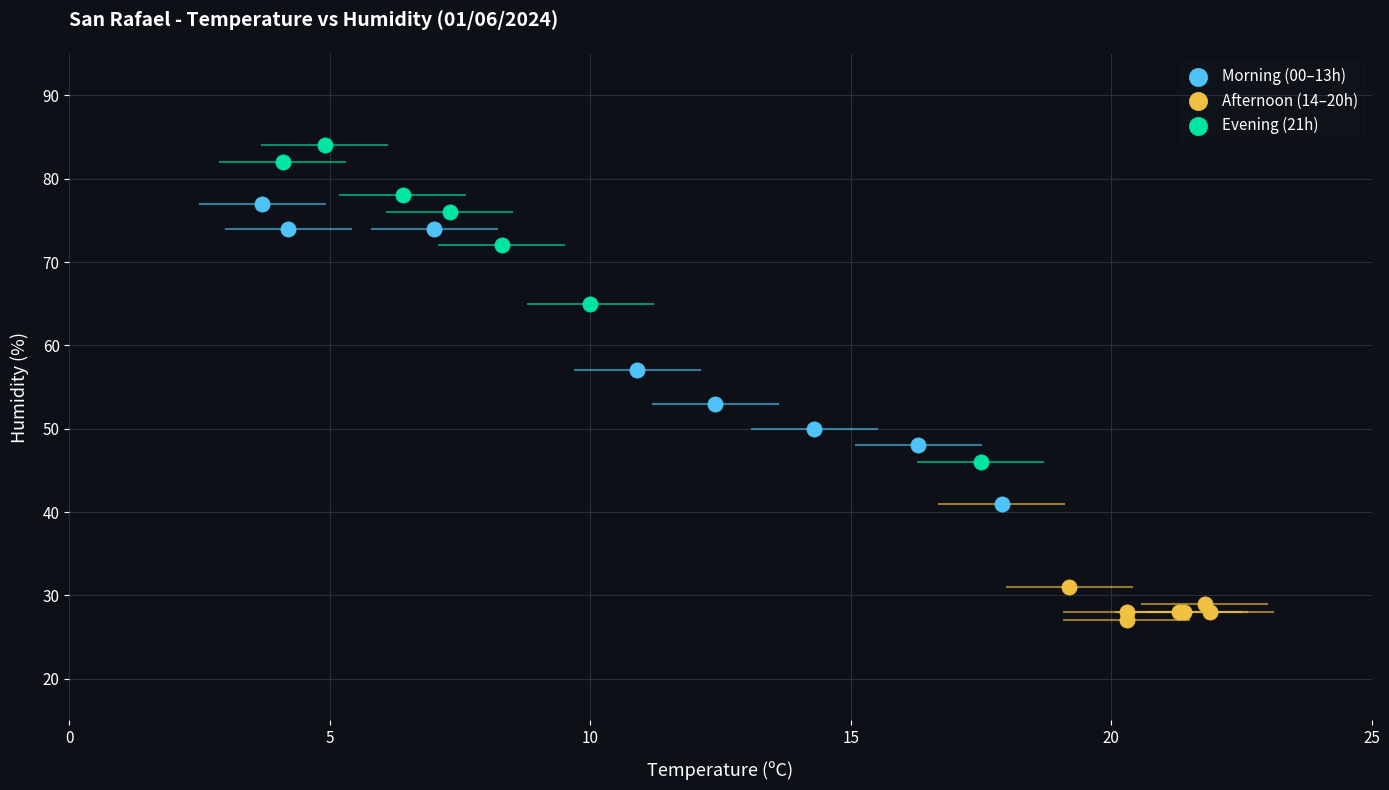

Which series reaches the minimum Y coordinate?

Afternoon (14–20h)